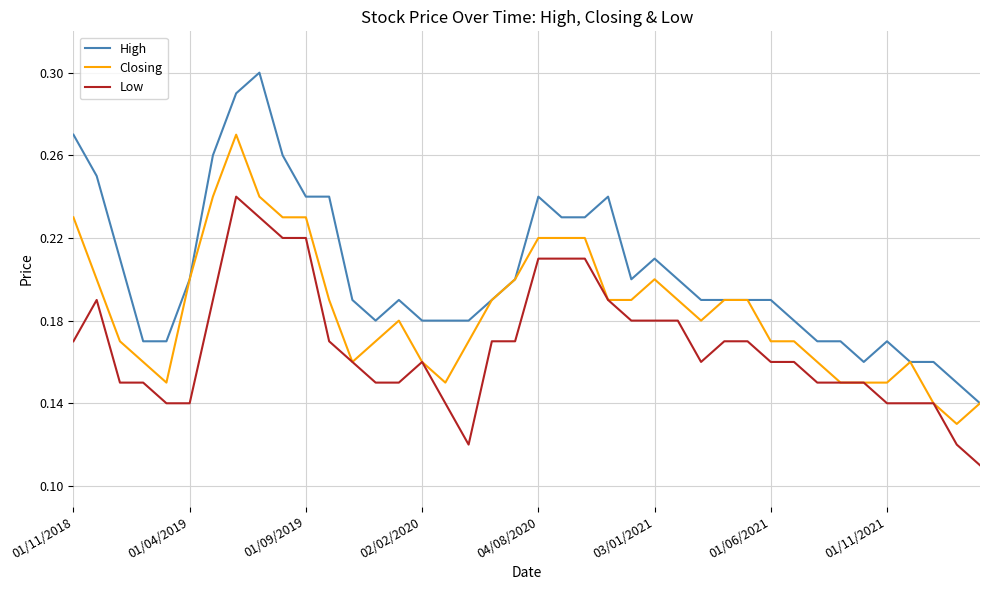

True or false: Low and High cross at least once.

False